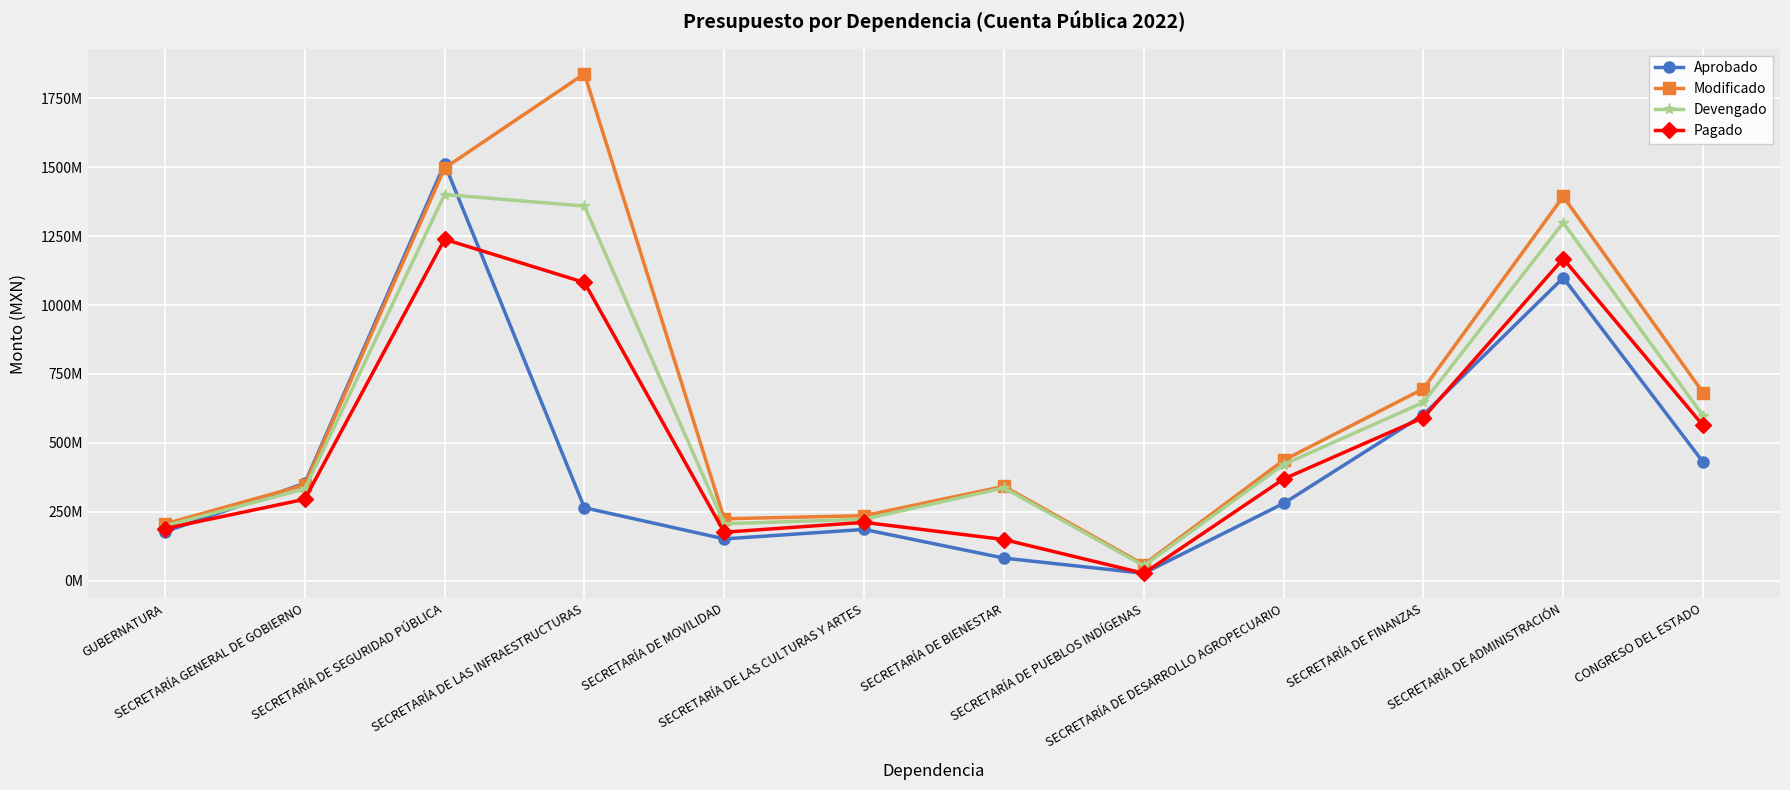

What position from the right is SECRETARÍA DE BIENESTAR?

6